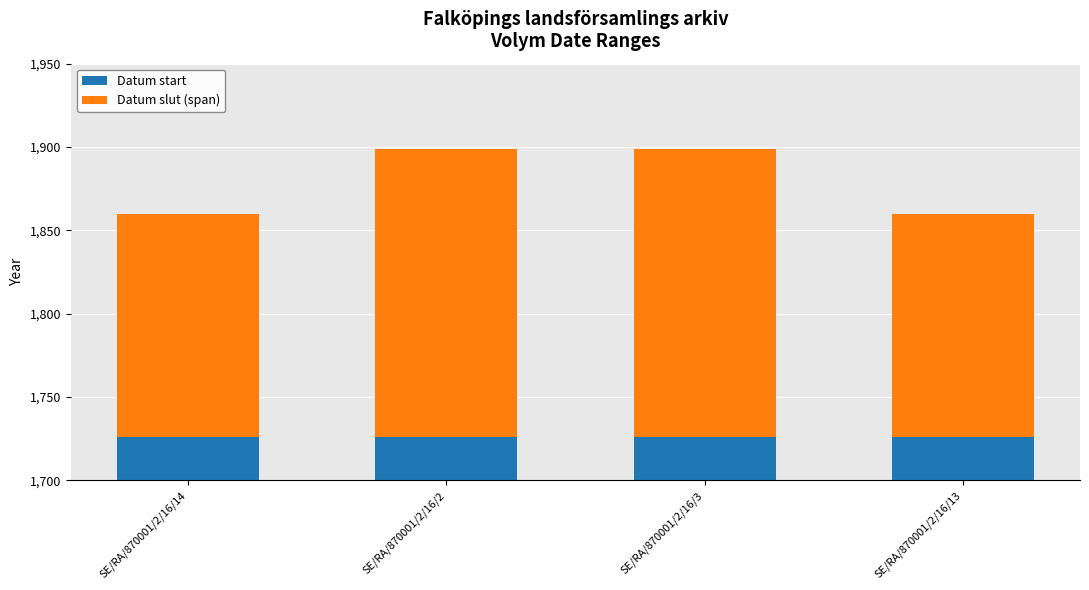

Reading left to right, what are all the values shown in this chart?

Datum start: SE/RA/870001/2/16/14=1726	SE/RA/870001/2/16/2=1726	SE/RA/870001/2/16/3=1726	SE/RA/870001/2/16/13=1726
Datum slut (span): SE/RA/870001/2/16/14=134	SE/RA/870001/2/16/2=173	SE/RA/870001/2/16/3=173	SE/RA/870001/2/16/13=134